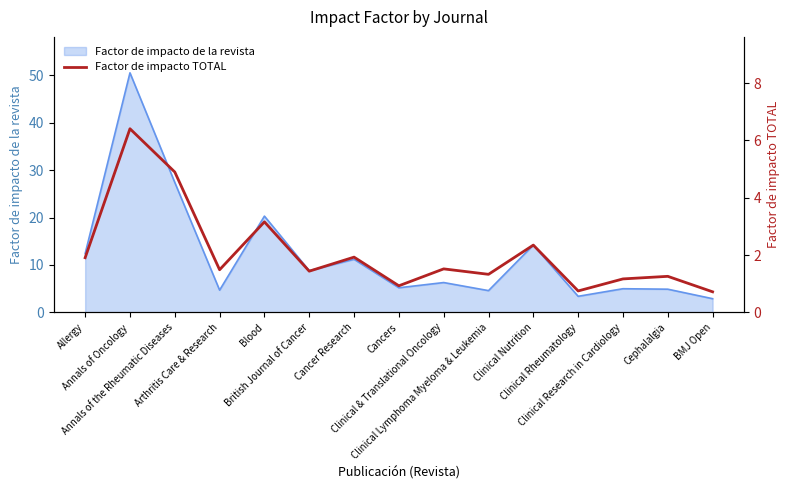

Which category has the lowest value across all series?

BMJ Open